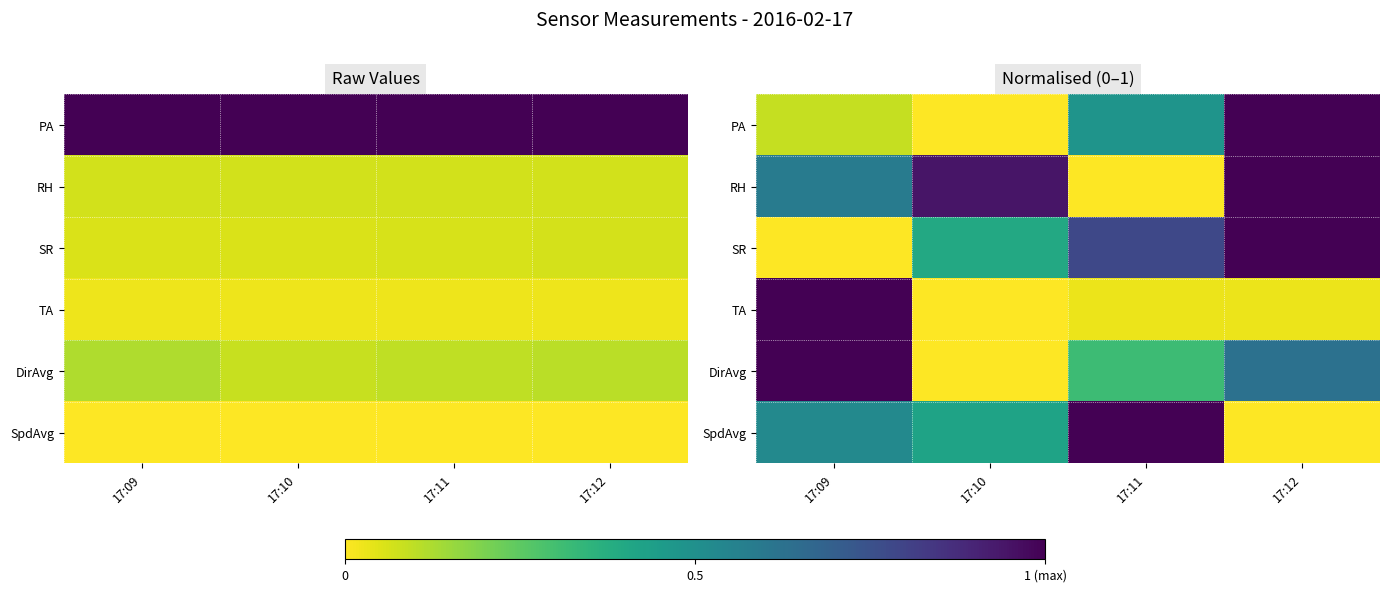

List the series in order of their peak value, highest first.

PA, RH, SR, TA, DirAvg, SpdAvg